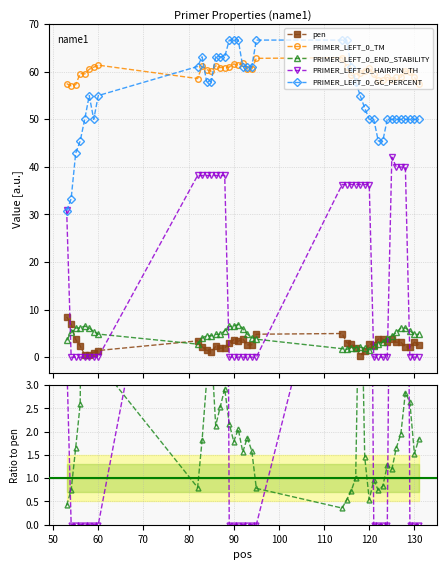

True or false: PRIMER_LEFT_0_END_STABILITY and PRIMER_LEFT_0_GC_PERCENT cross at least once.

False